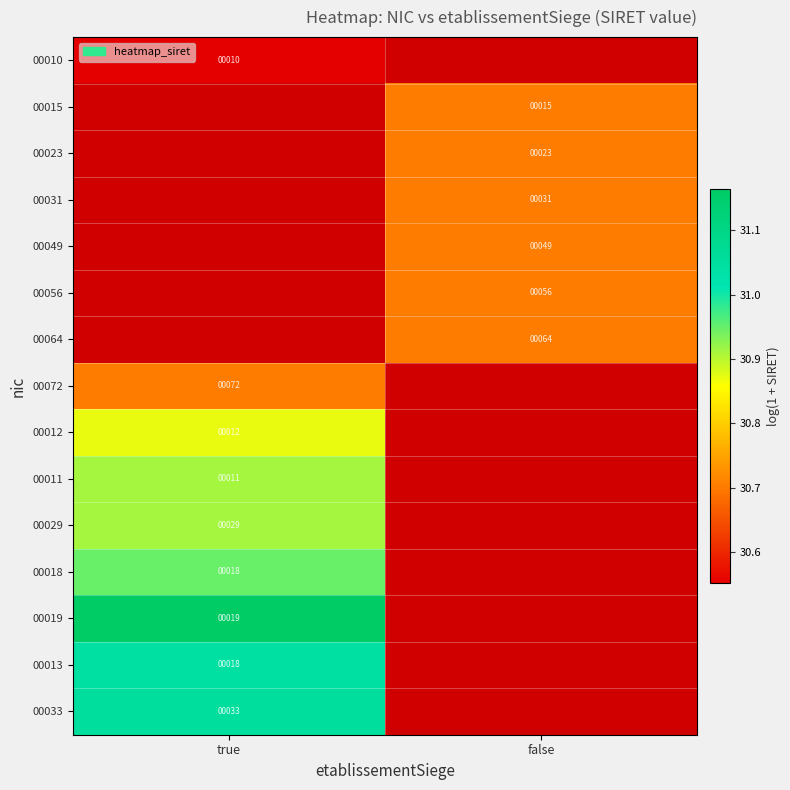

At how many categories does at least one series exceed 30?

2